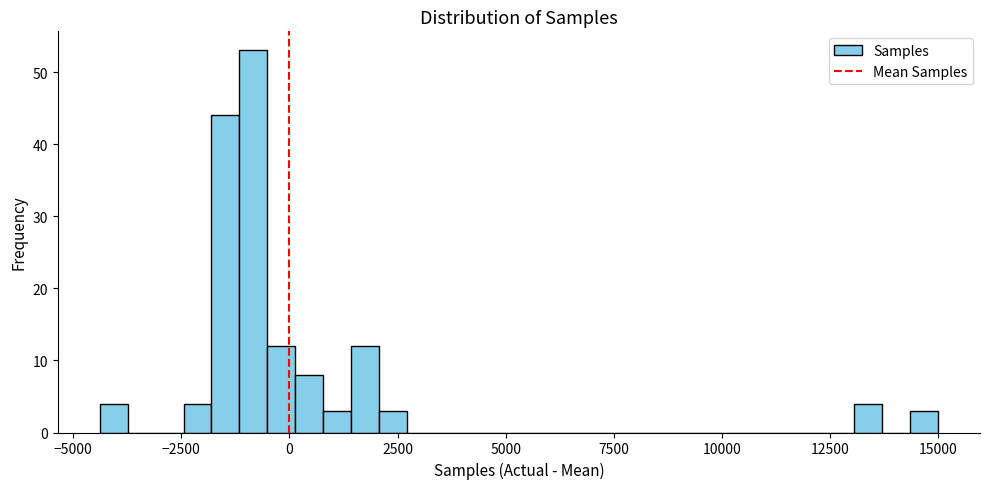

Around what value on the x-axis is the tallest bar? Give the approximate position of its centre, as read against the axis.

-1000